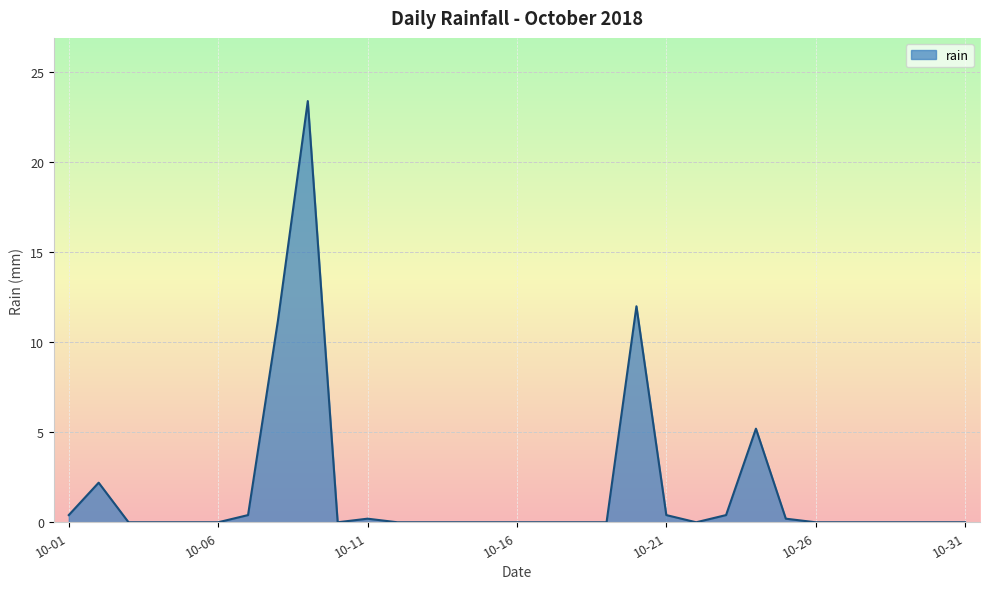

What is the greatest value displayed?

23.4